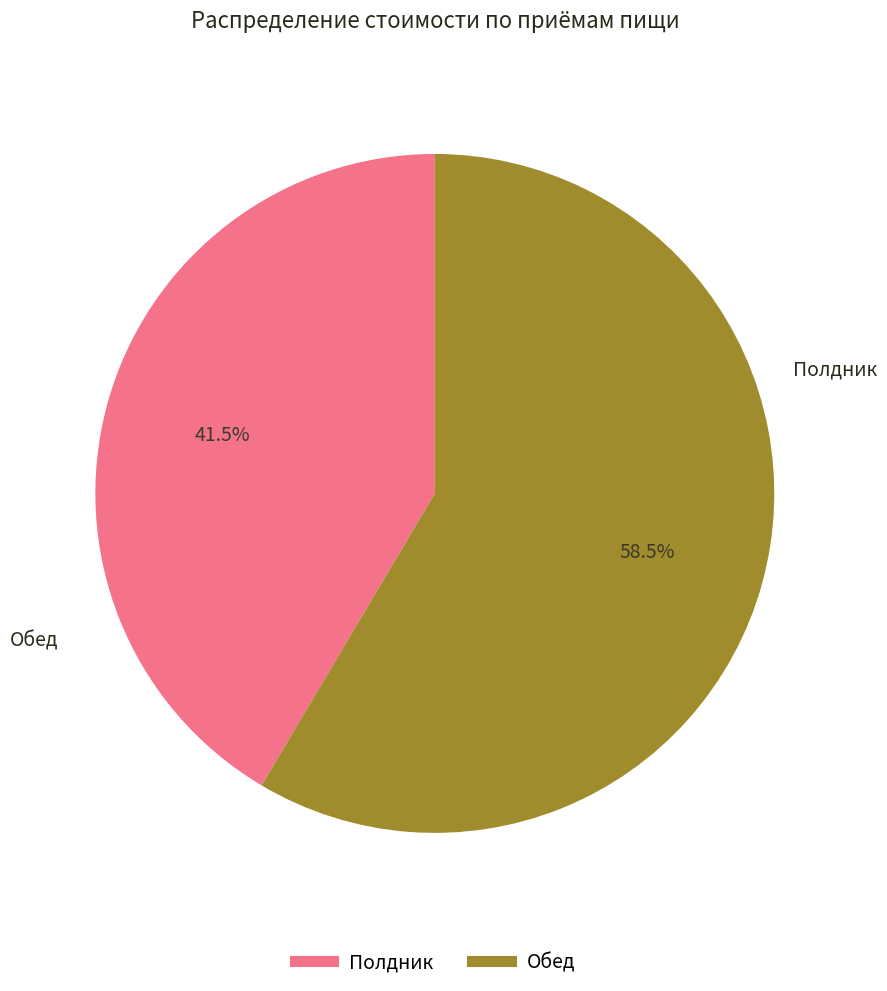

Which has a higher value, Полдник or Обед?

Обед